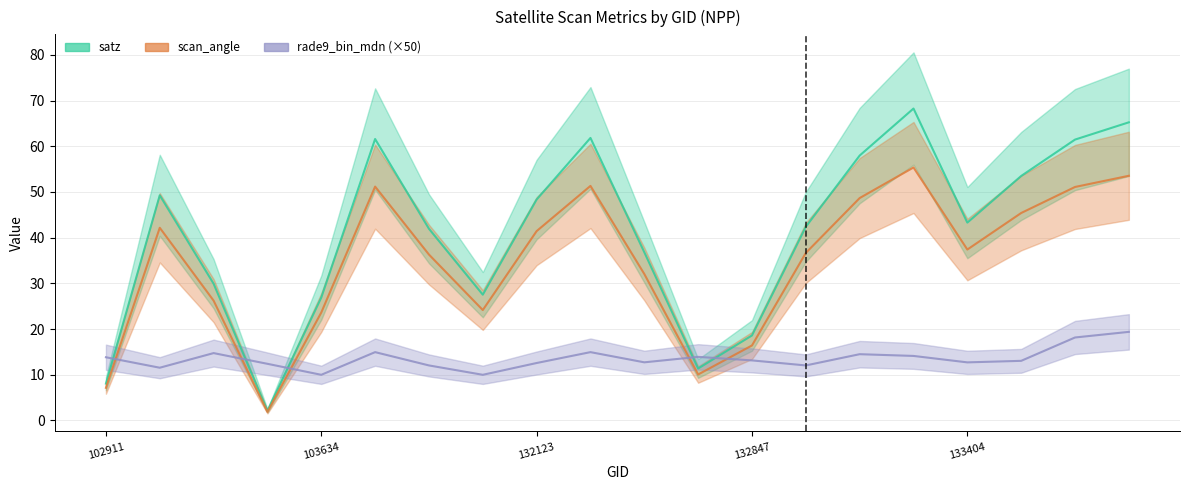

Which series has the widest spread of values?

satz